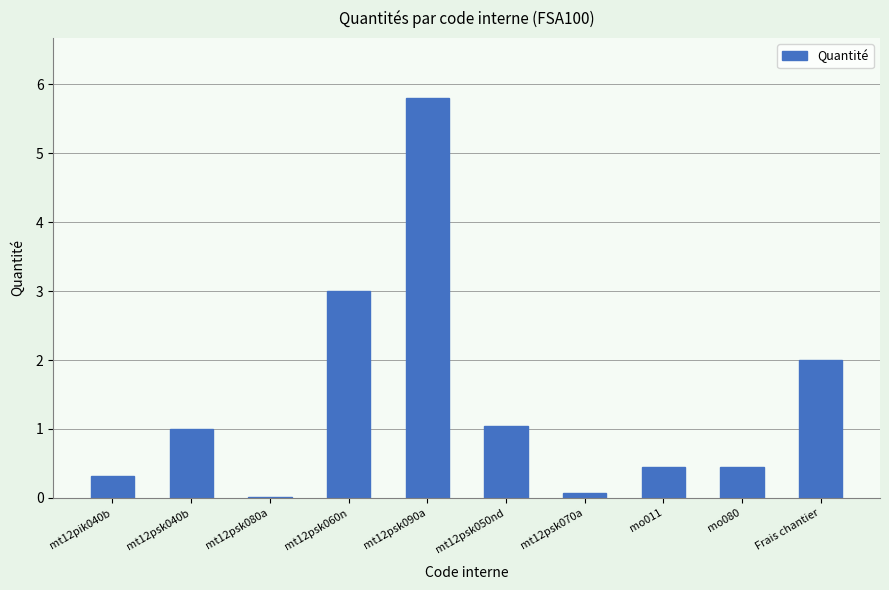

What is the maximum value shown in the chart?

5.8